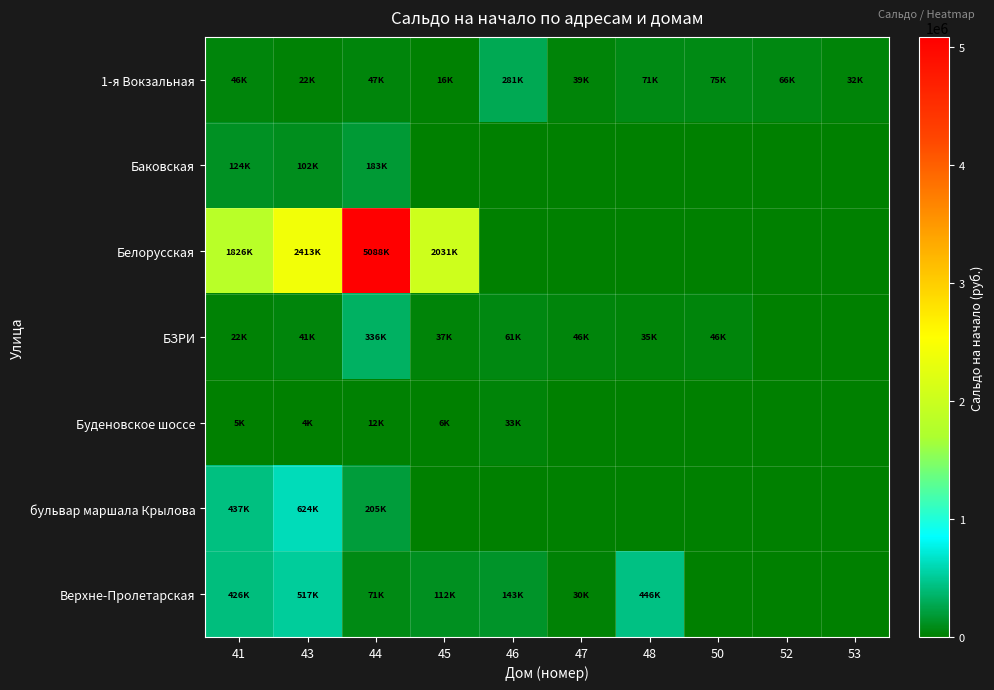

Count the number of data series in this chart.

7